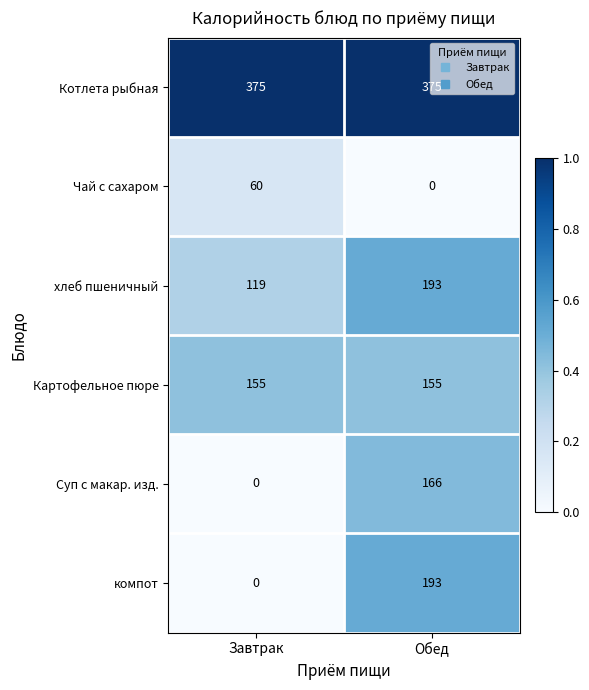

What is the greatest value displayed?

375